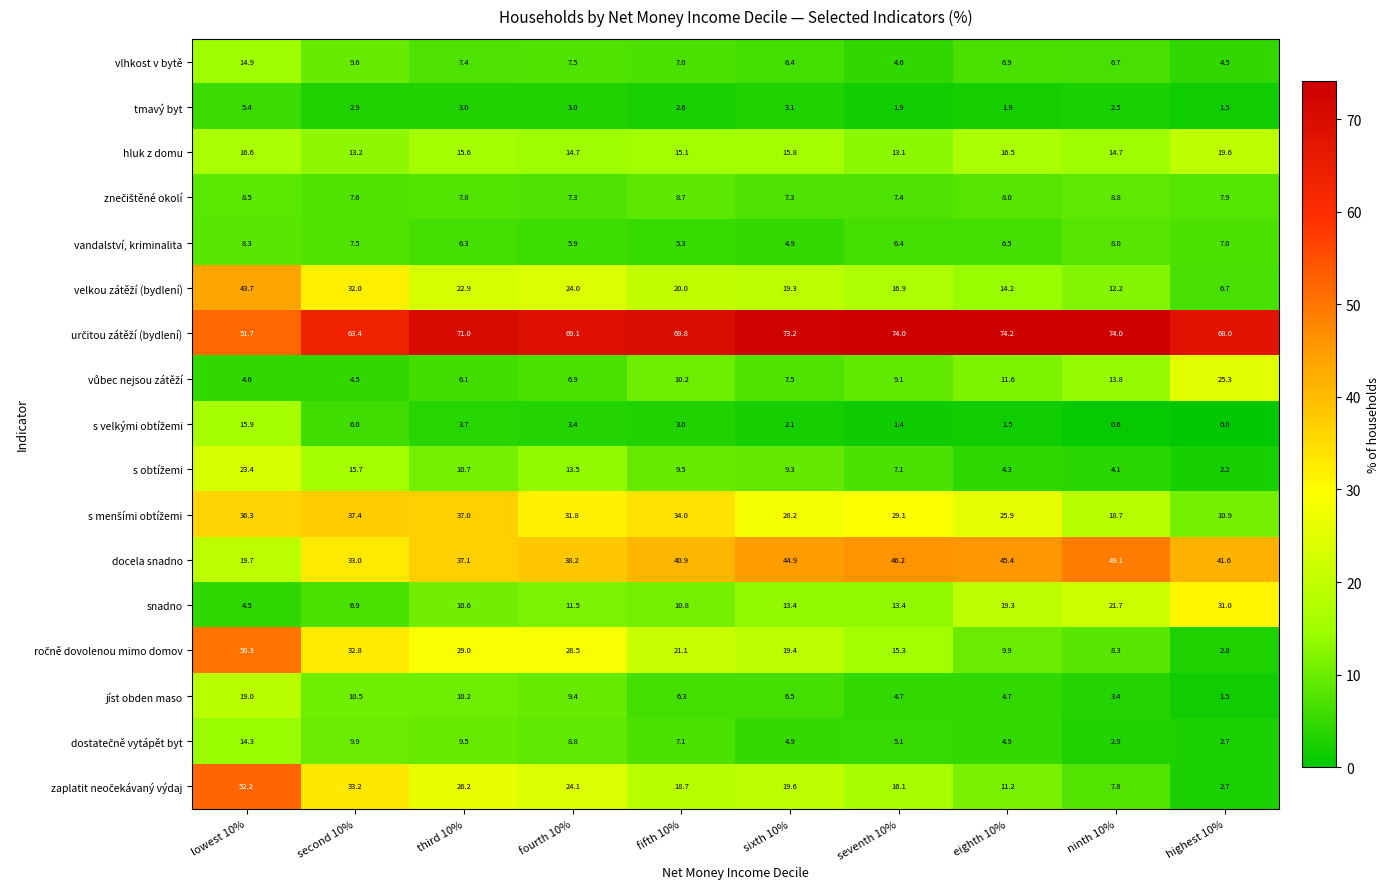

What is the sum of all docela snadno values?

396.1